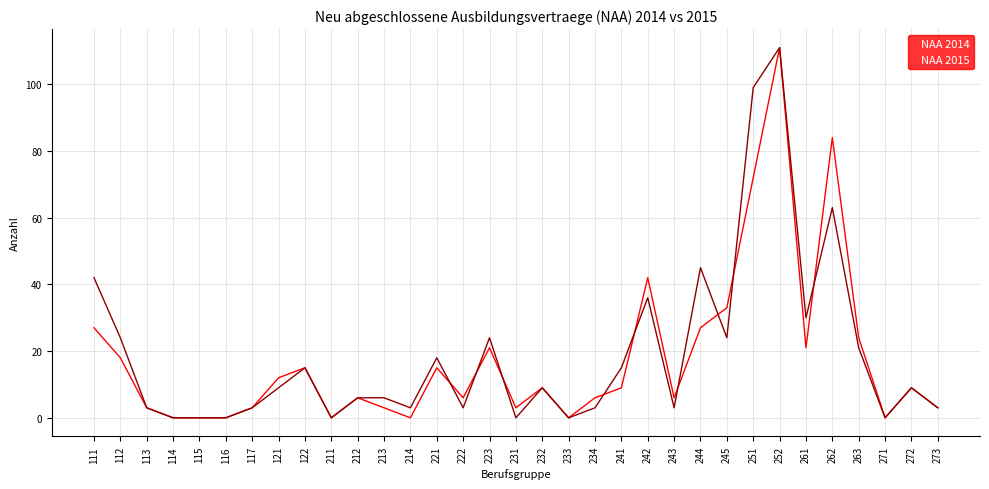

Reading right to left, what are all the values shown in this chart?

NAA 2014: 273=3	272=9	271=0	263=24	262=84	261=21	252=111	251=72	245=33	244=27	243=6	242=42	241=9	234=6	233=0	232=9	231=3	223=21	222=6	221=15	214=0	213=3	212=6	211=0	122=15	121=12	117=3	116=0	115=0	114=0	113=3	112=18	111=27
NAA 2015: 273=3	272=9	271=0	263=21	262=63	261=30	252=111	251=99	245=24	244=45	243=3	242=36	241=15	234=3	233=0	232=9	231=0	223=24	222=3	221=18	214=3	213=6	212=6	211=0	122=15	121=9	117=3	116=0	115=0	114=0	113=3	112=24	111=42